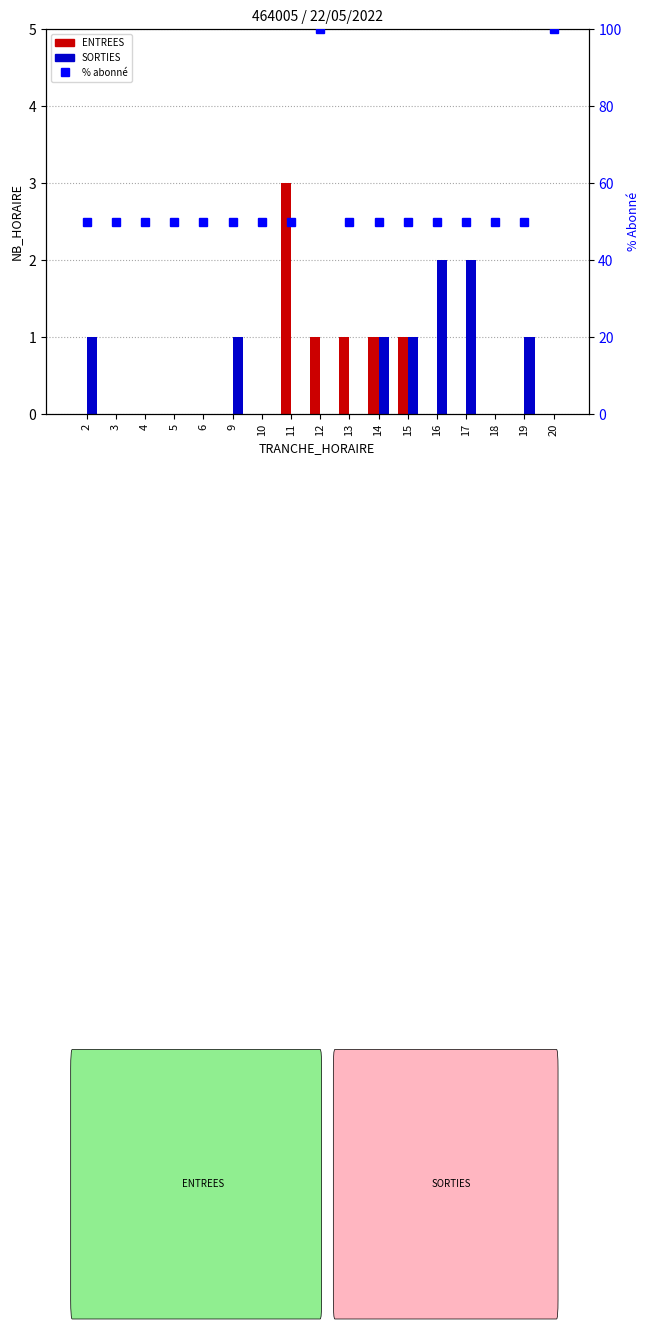

How many data points does each series have?

17